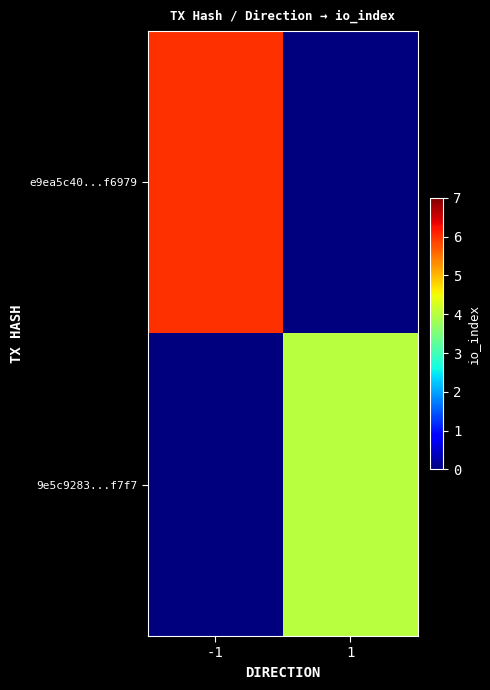

Which category has the highest value across all series?

-1